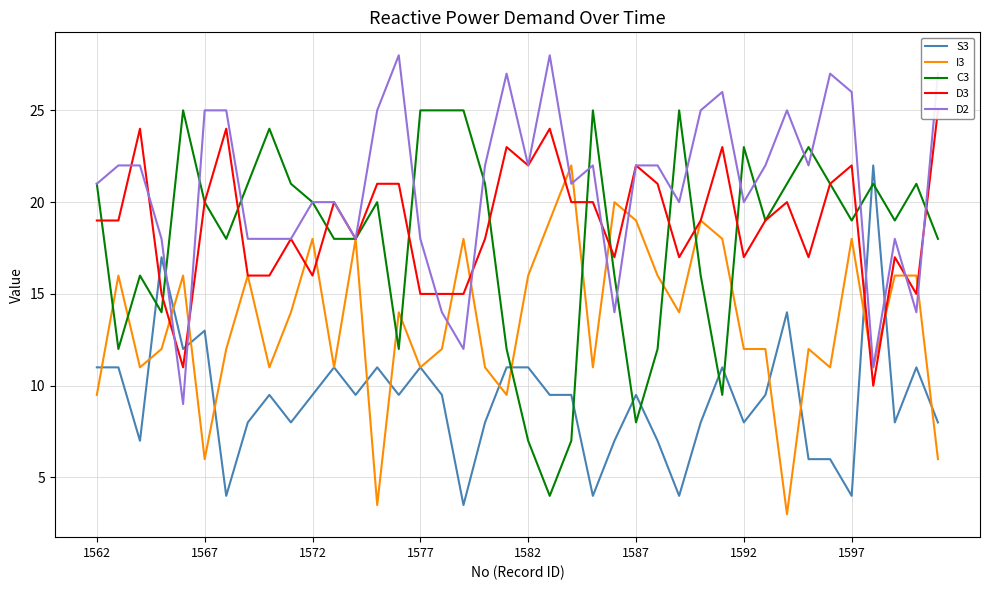

What position from the left is 19?

20